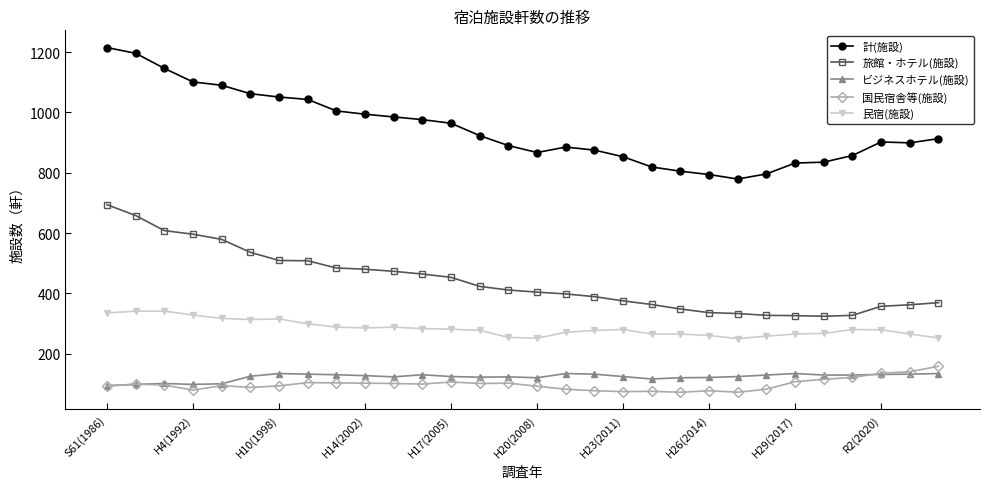

Which series has the largest total across all categories?

計(施設)